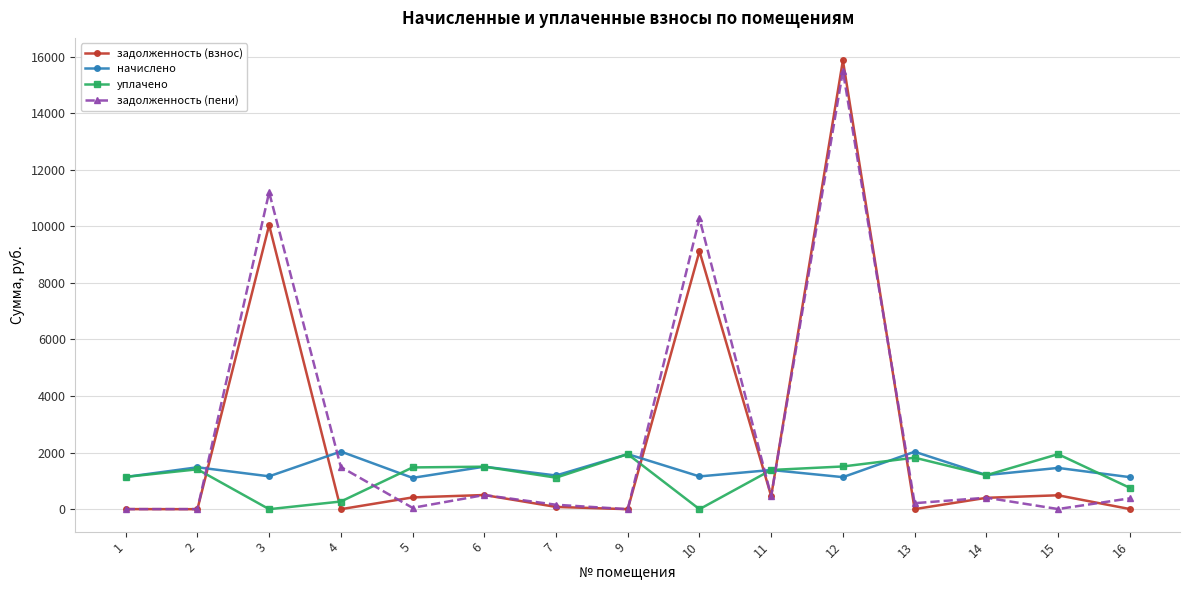

Which series changed the most between 1 and 2?

начислено